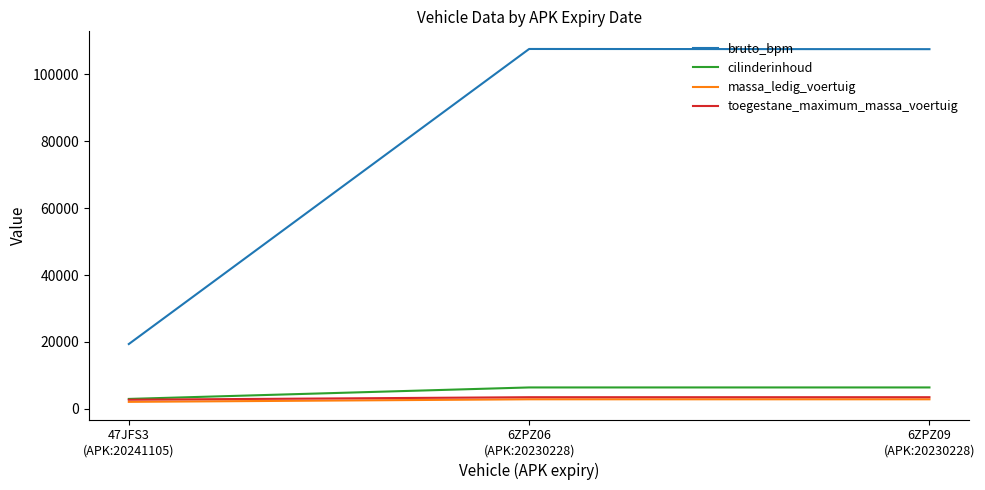

Is this an area chart (filled region under the line)?

No